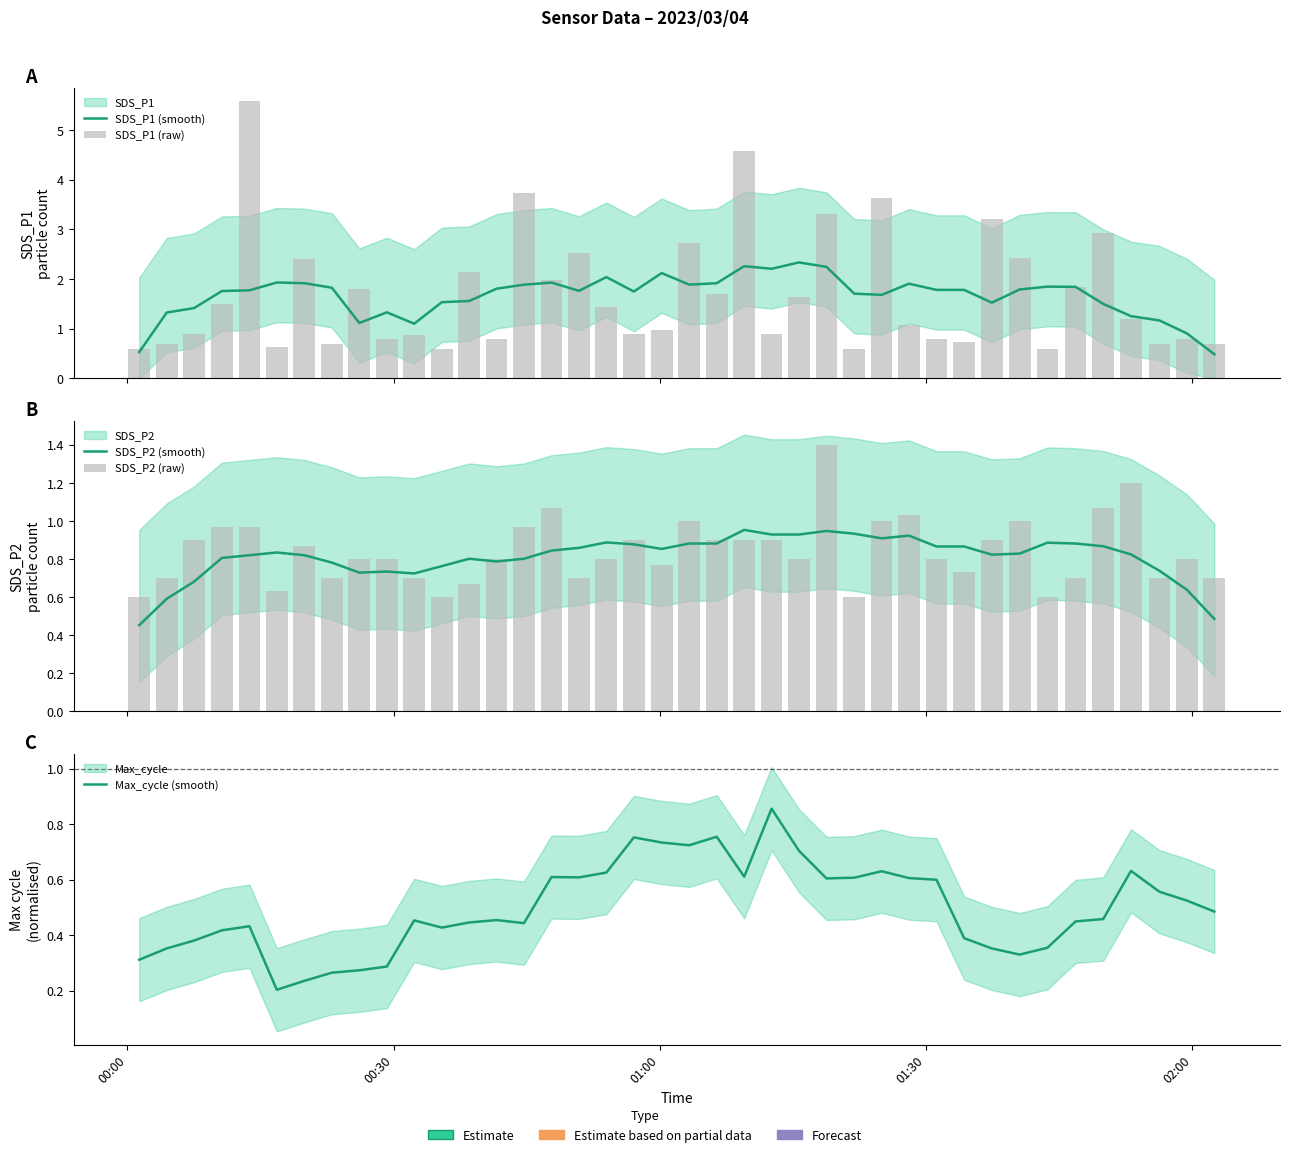

List the series in order of their peak value, lowest first.

Max_cycle (smooth), SDS_P2 (smooth), SDS_P2 (raw), SDS_P1 (smooth), SDS_P1 (raw)